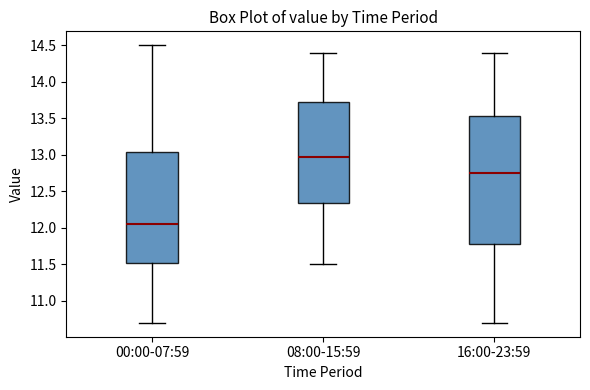

Where is the lower edge of the box for 08:00-15:59 on the y-axis? The values are not printed on the chart, so give them approximately, as read against the axis.

12.35